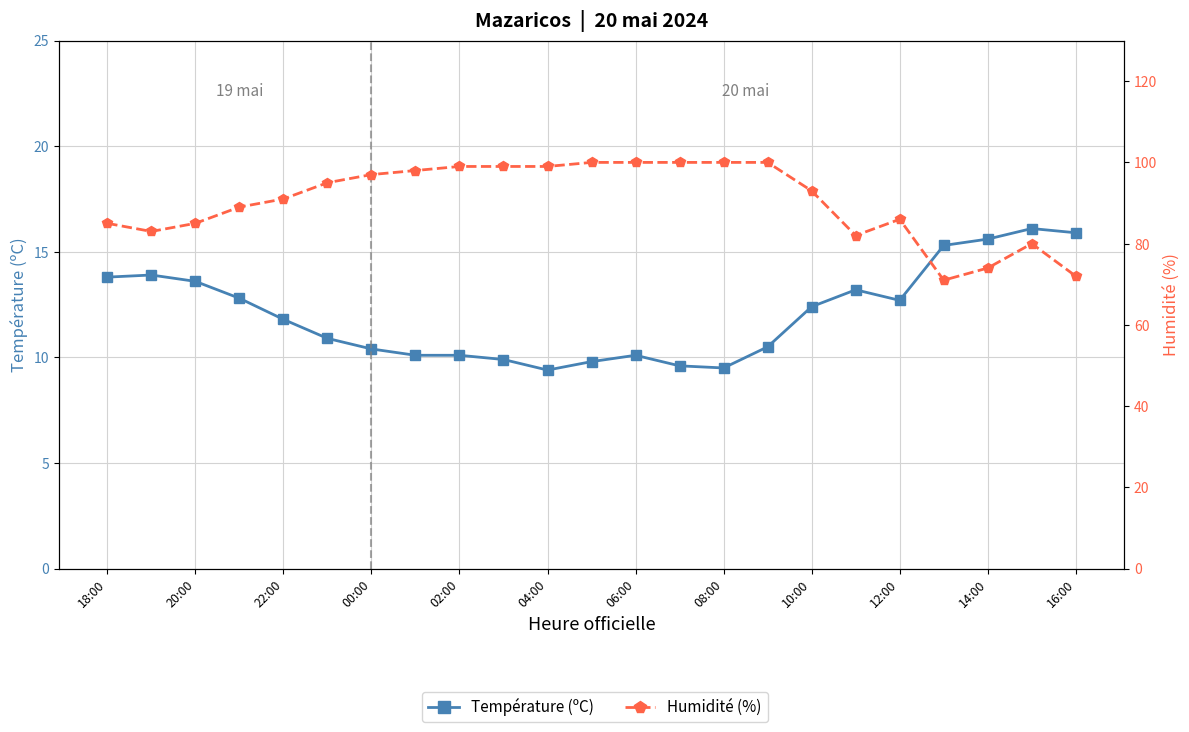

In Humidité (%), how many points are lower than both neighbors (excluding endpoints)?

3